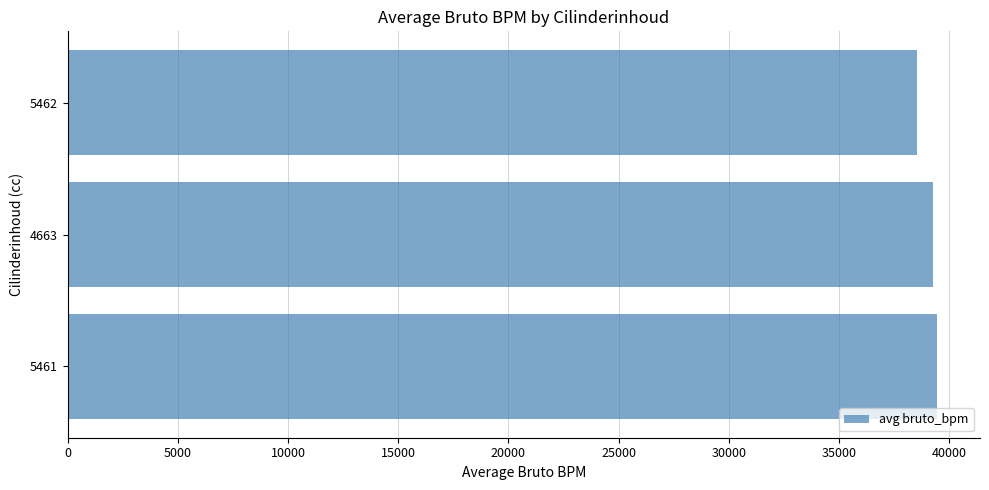

What is the change in value from 5461 to 5462?

-903.5